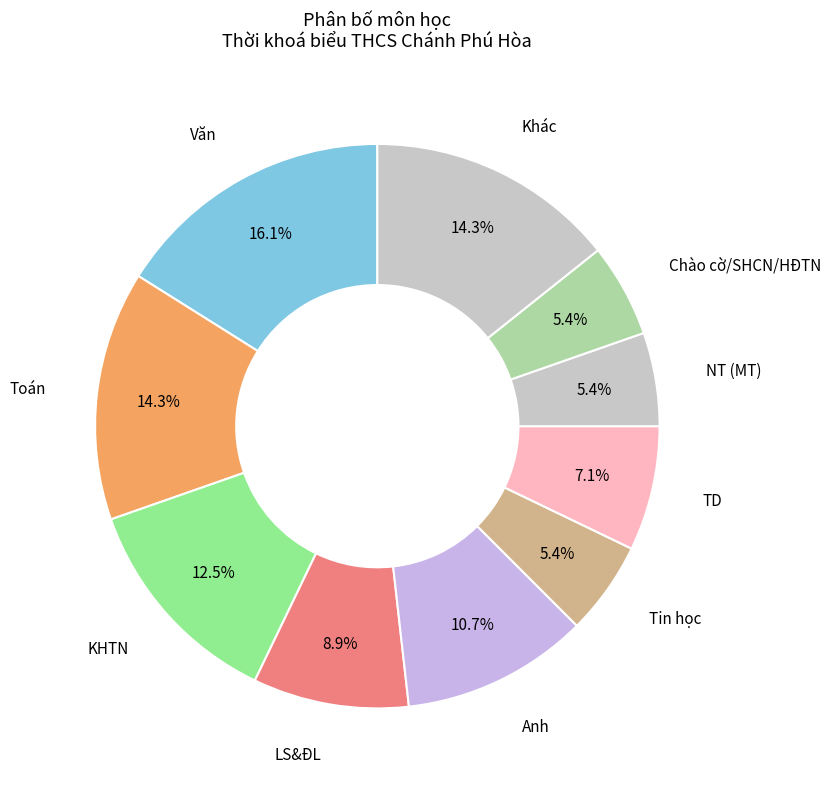

Is there any slice that represents more than half of the pie?

No